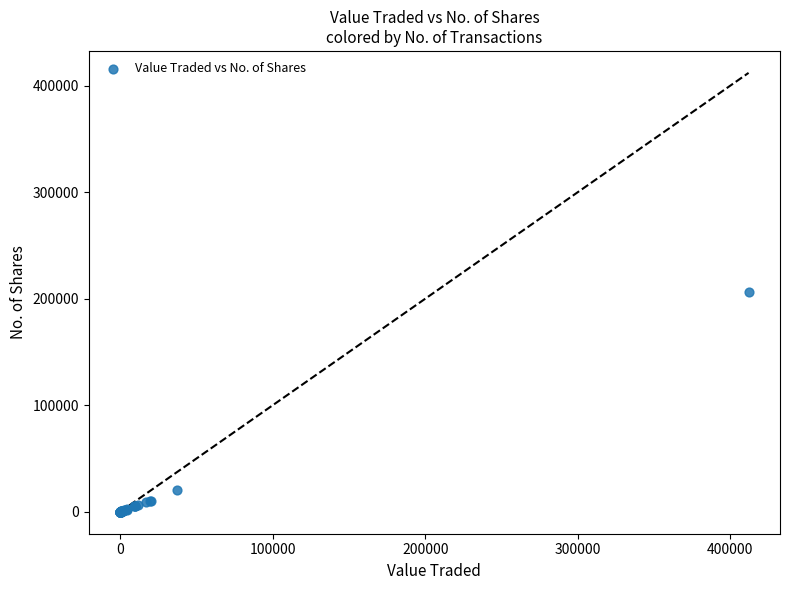

What Y value in the scatter plot is closest to 103000?

20000